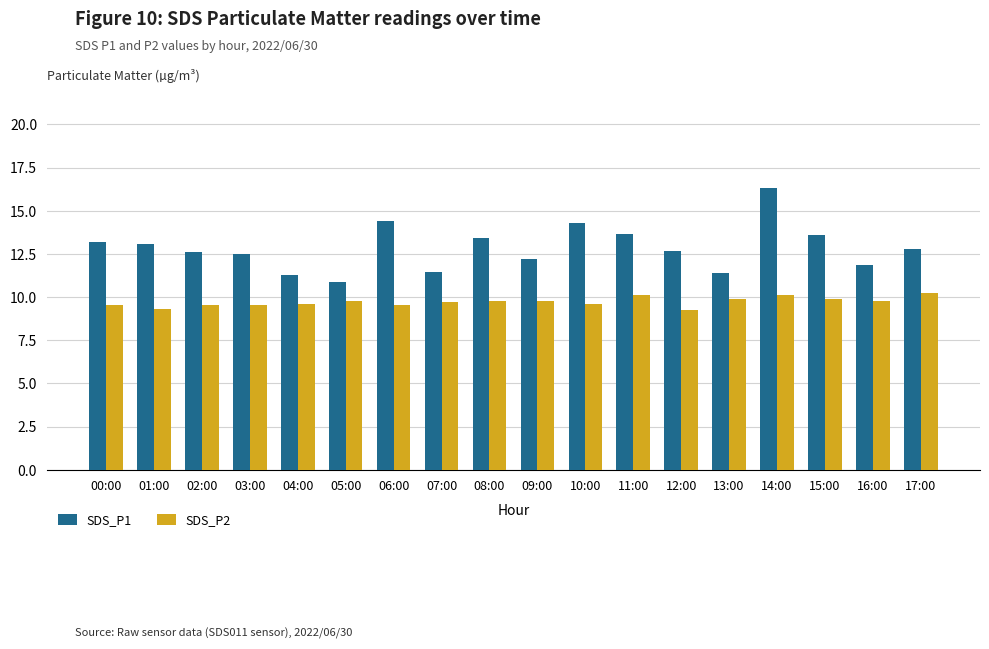

Is the value of SDS_P1 at 09:00 greater than the value of SDS_P2 at 03:00?

Yes